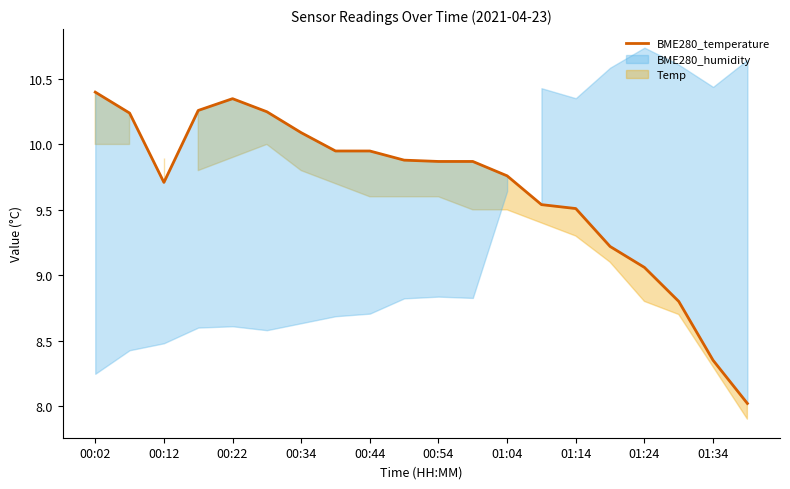

Where is BME280_temperature nearest to the value 9?

01:24